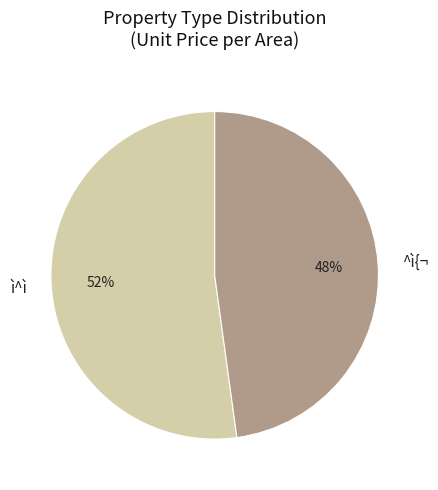

Which category has the smallest portion of the pie?

^ì{¬